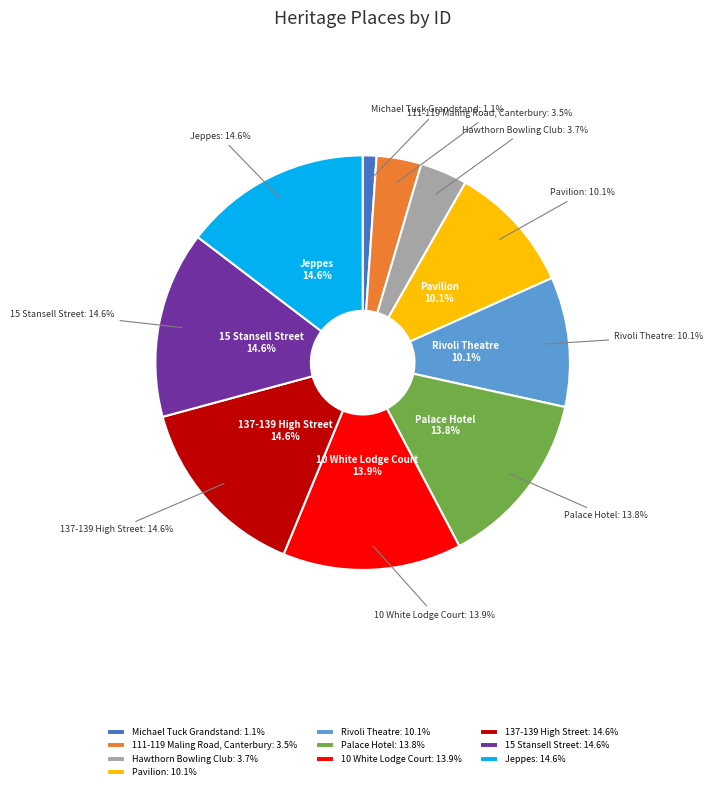

To the nearest percent, what percentage of the pie is Jeppes?

15%